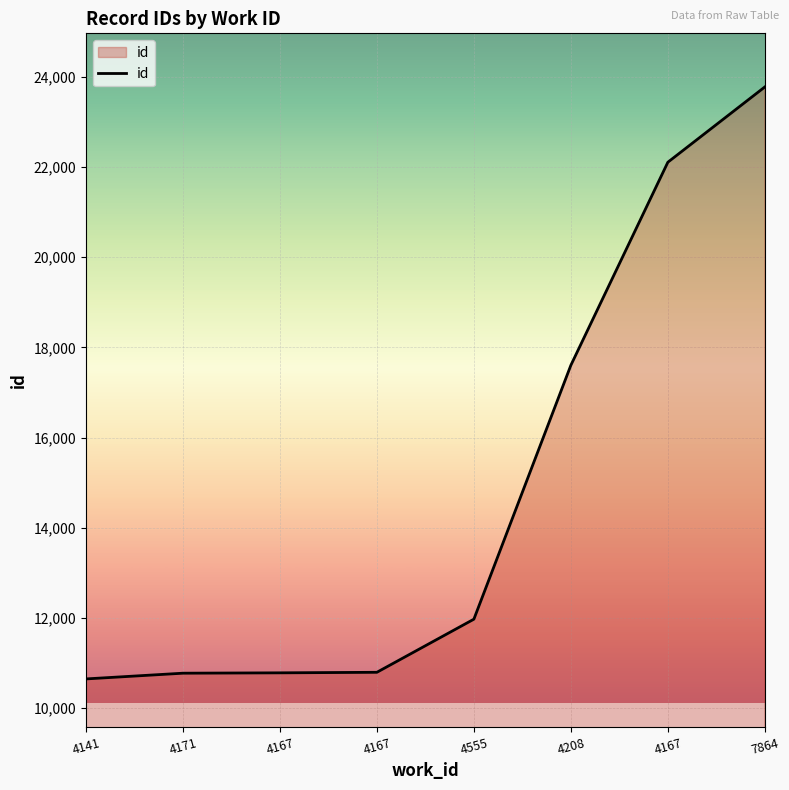

Count the number of categories in the chart.

8